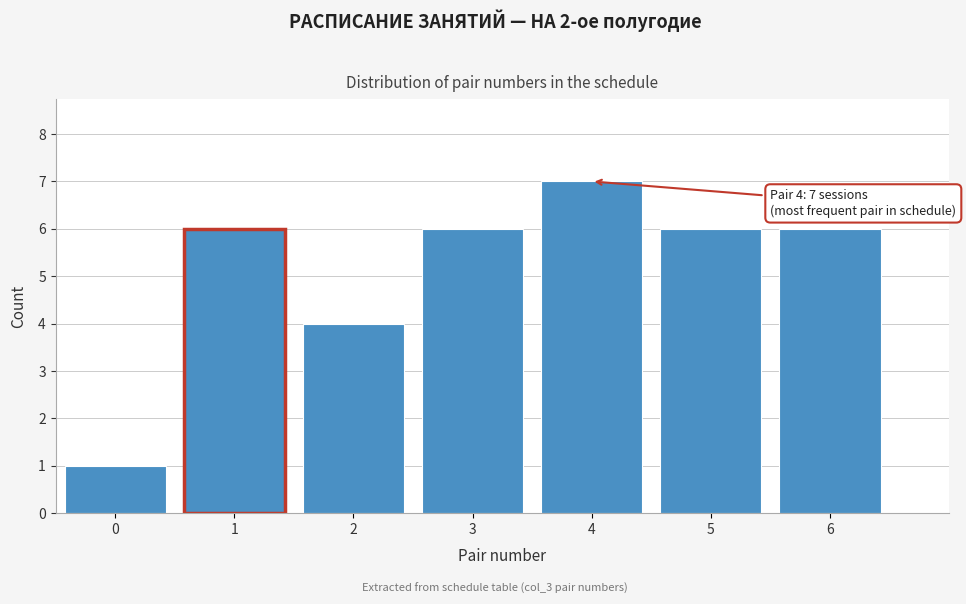

Reading left to right, list all the values displayed in this chart.

0=1	1=6	2=4	3=6	4=7	5=6	6=6